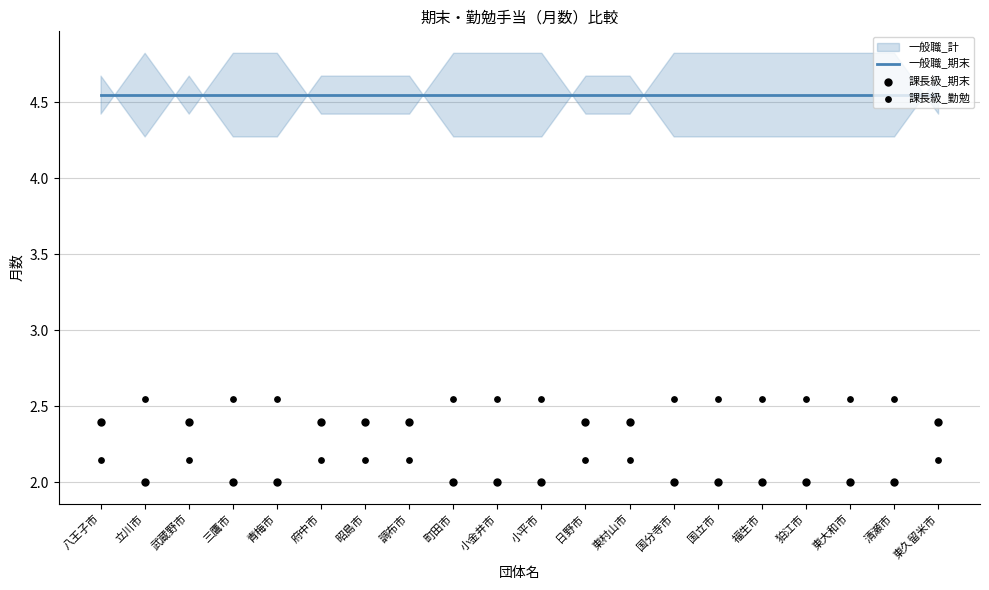

Is the value of 課長級_勤勉 at 三鷹市 greater than the value of 一般職_期末 at 狛江市?

No